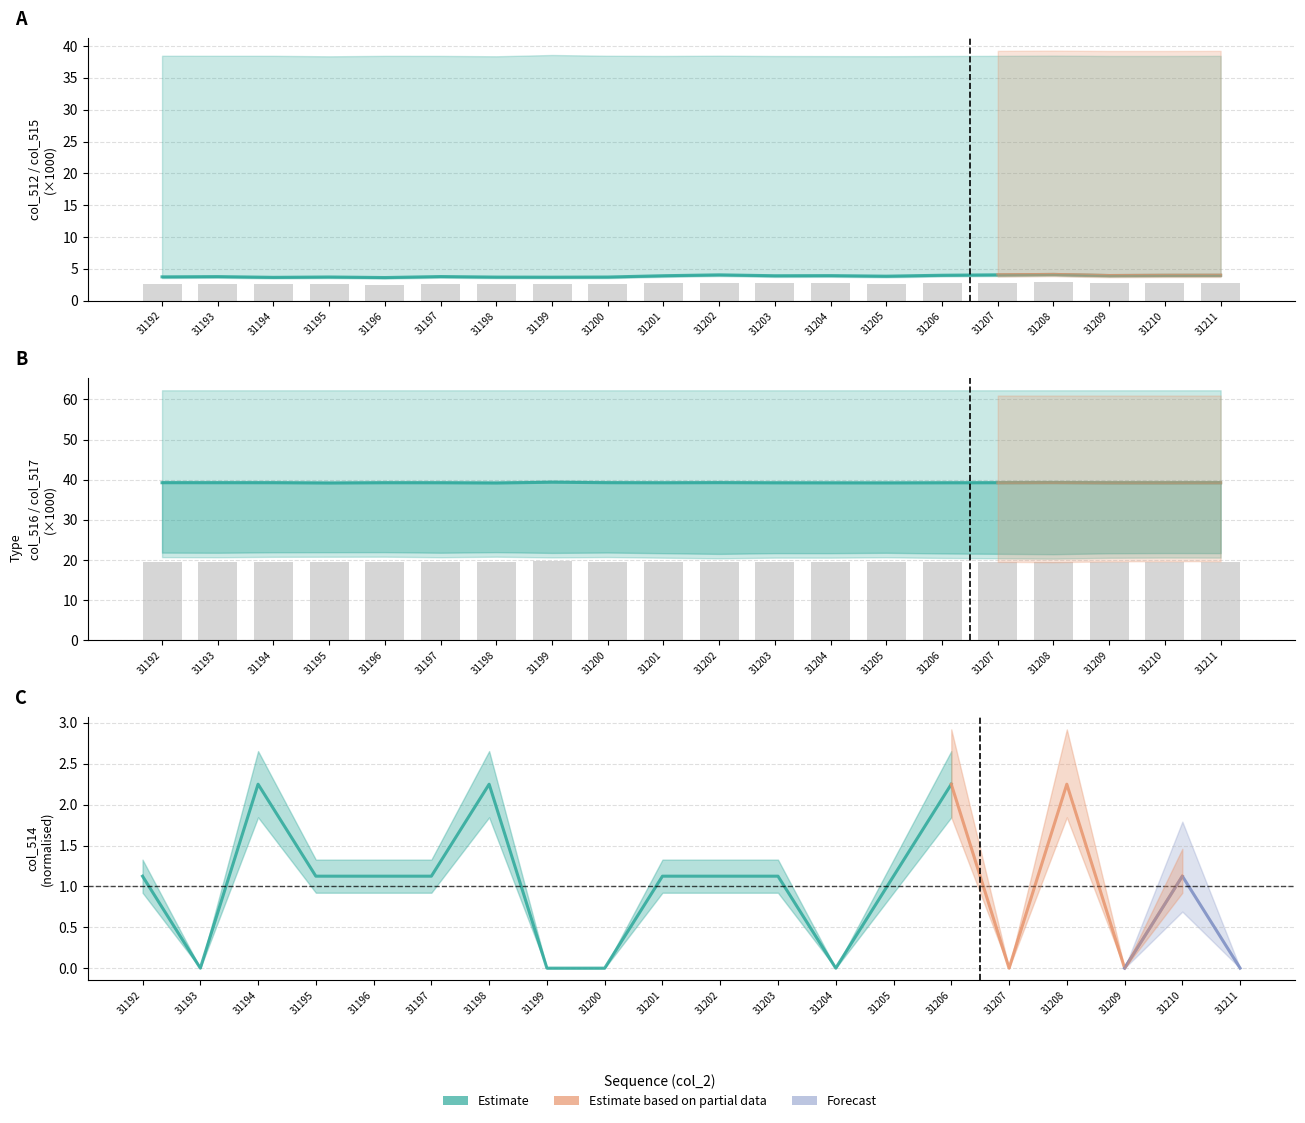

List the labels in order of col_512 value, smallest first.

31196, 31194, 31199, 31198, 31200, 31195, 31192, 31193, 31197, 31205, 31203, 31201, 31204, 31209, 31210, 31206, 31211, 31202, 31207, 31208